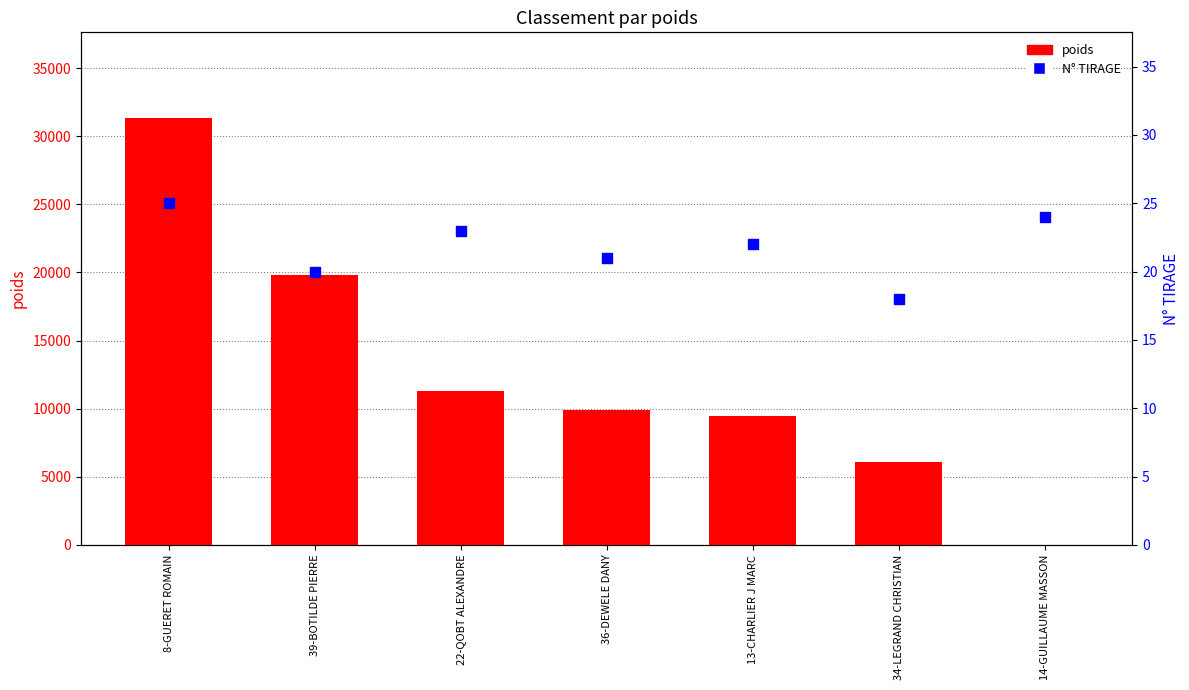

Which series has the largest Y range (max minus min)?

poids